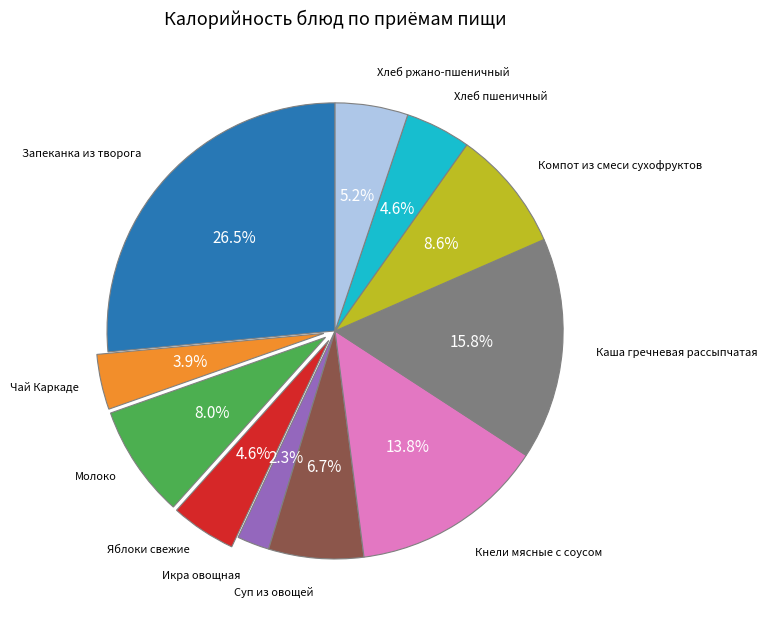

To the nearest percent, what is the difference between the largest and smallest slice percentages?

24%